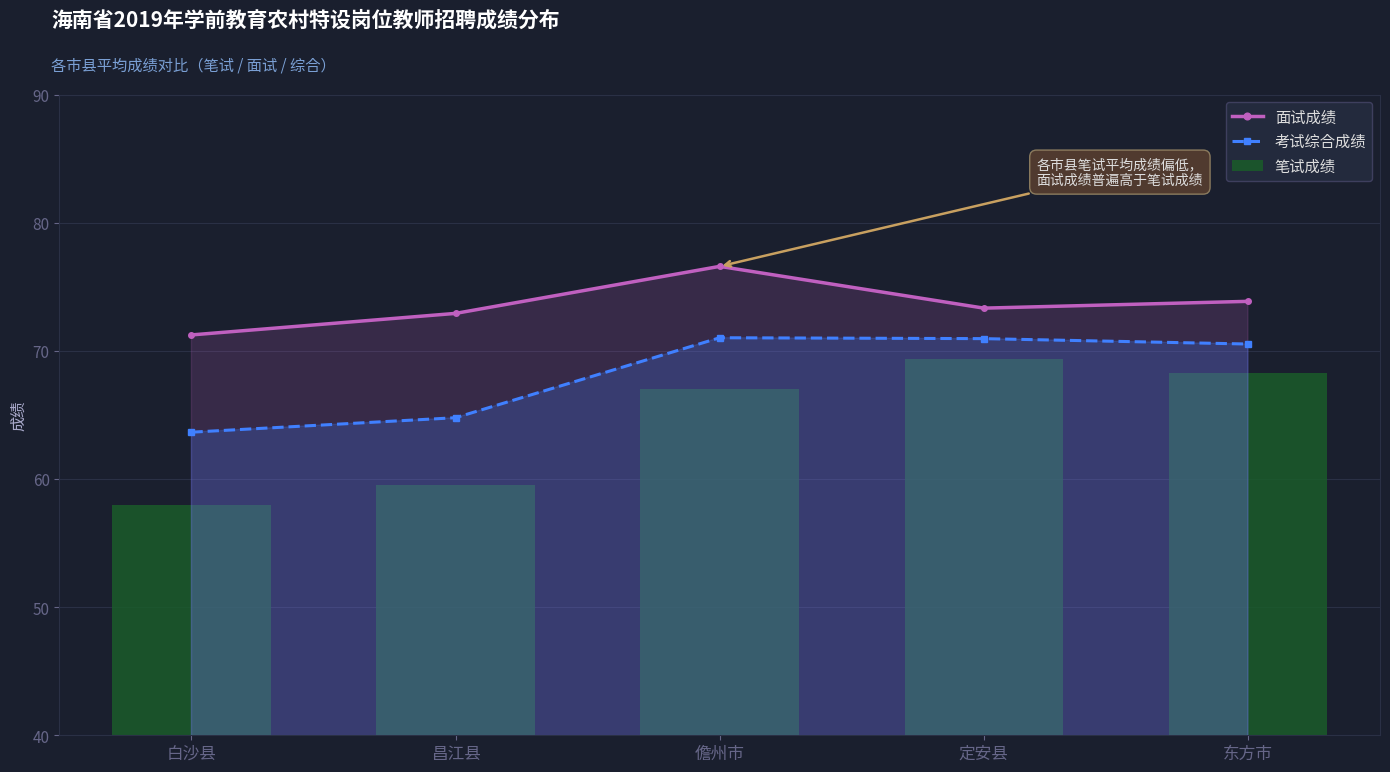

Which series has the widest spread of values?

笔试成绩